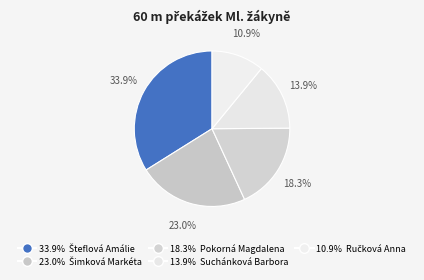

Rank the categories by value from lowest to highest.

Ručková Anna, Suchánková Barbora, Pokorná Magdalena, Šimková Markéta, Šteflová Amálie